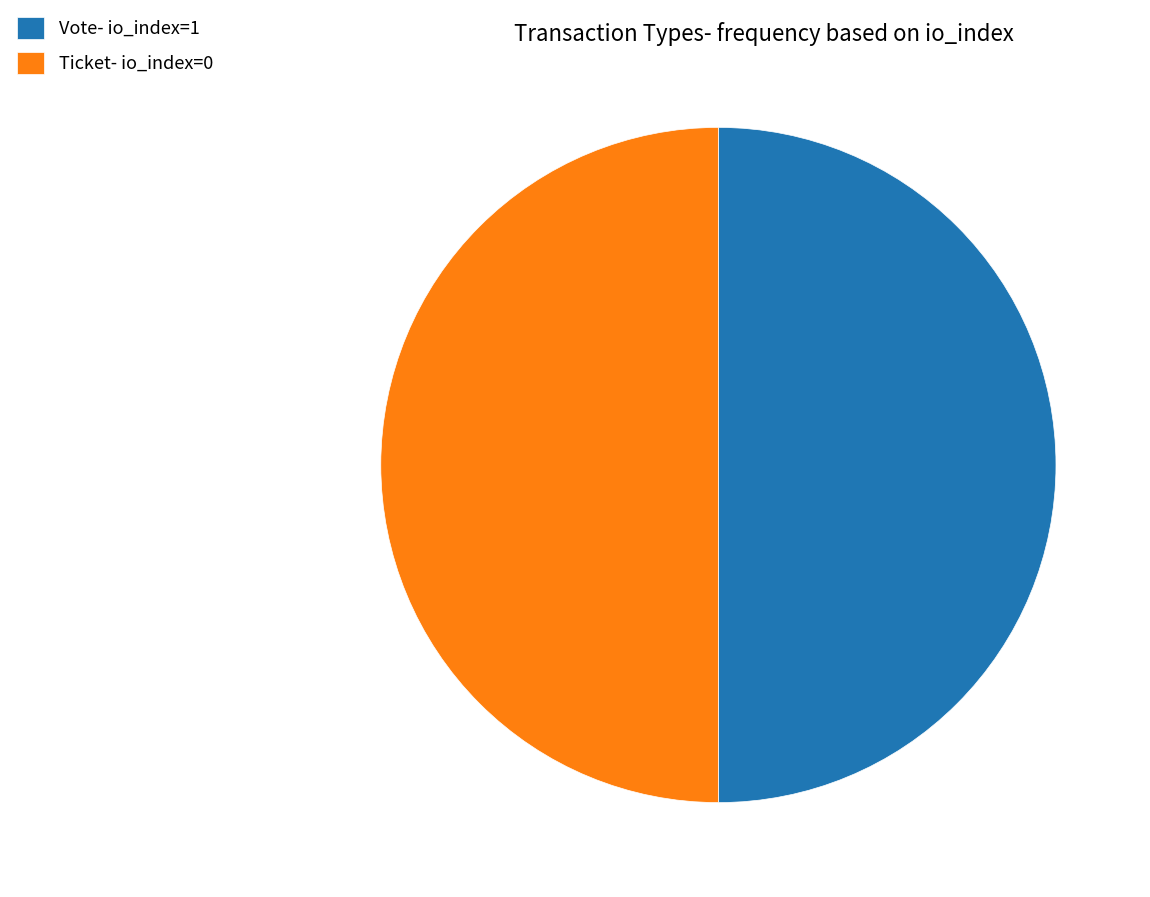

True or false: Vote- io_index=1 accounts for 60% of the total.

False